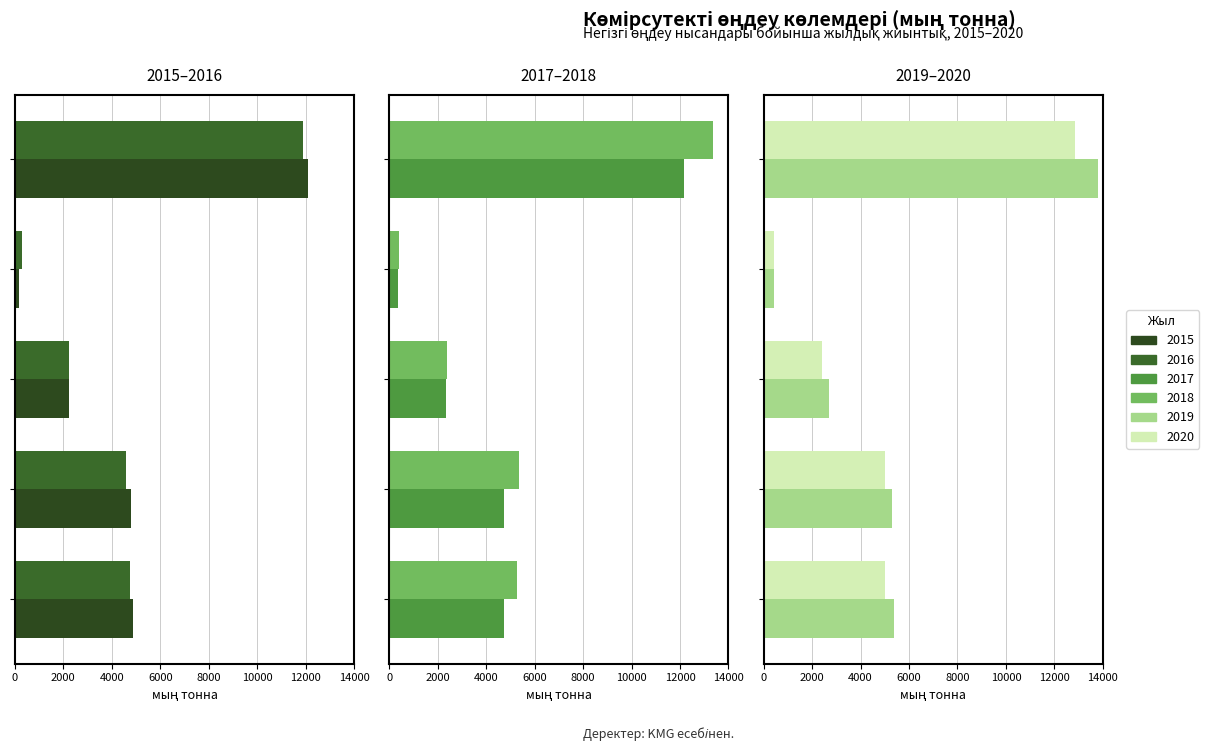

Which has a higher value, ПМХЗ (100%) or АМӨЗ (100%)?

АМӨЗ (100%)